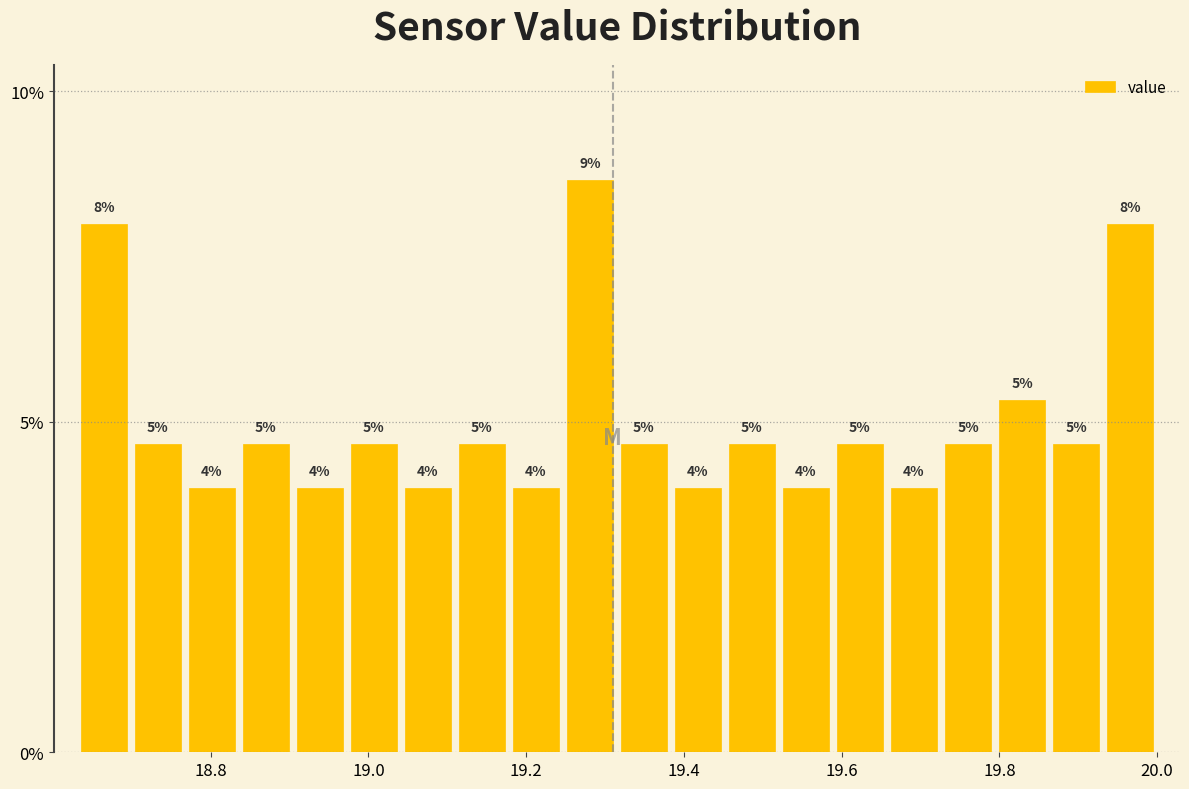

Around what value on the x-axis is the tallest bar? Give the approximate position of its centre, as read against the axis.

19.28